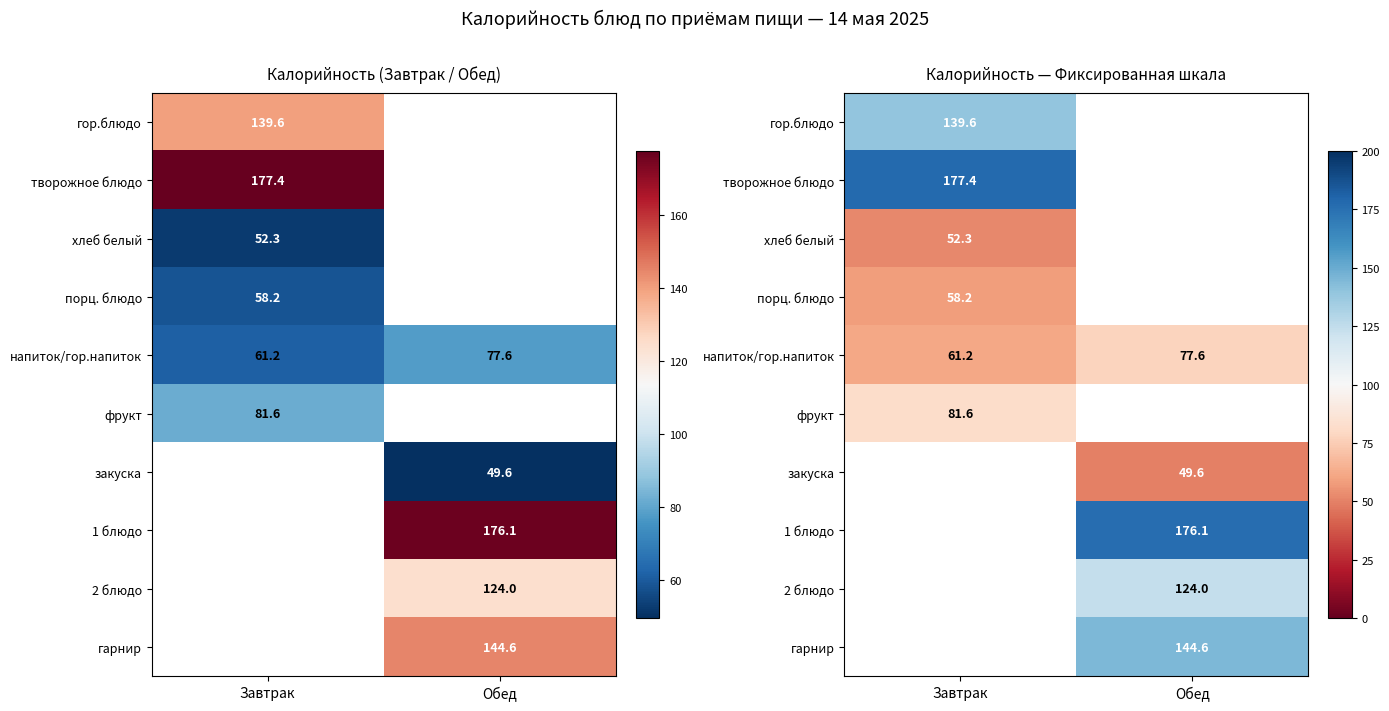

The value of напиток/гор.напиток at Обед is 106.0. True or false?

False